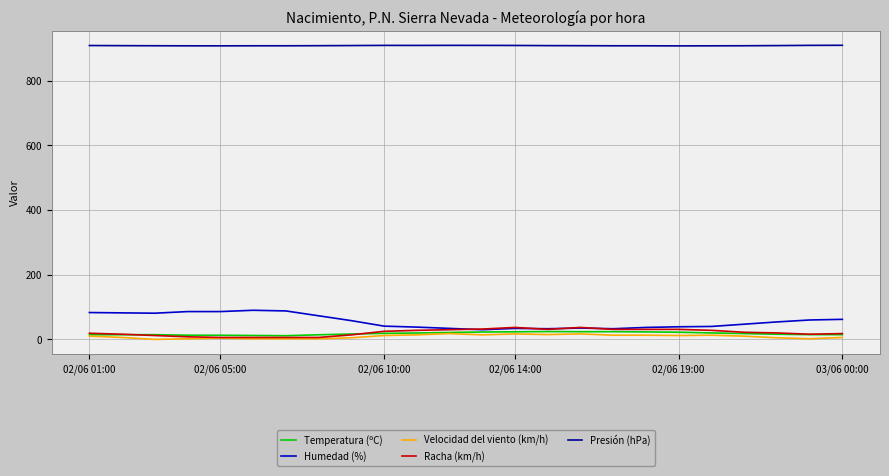

True or false: Presión (hPa) and Temperatura (ºC) intersect in this chart.

False